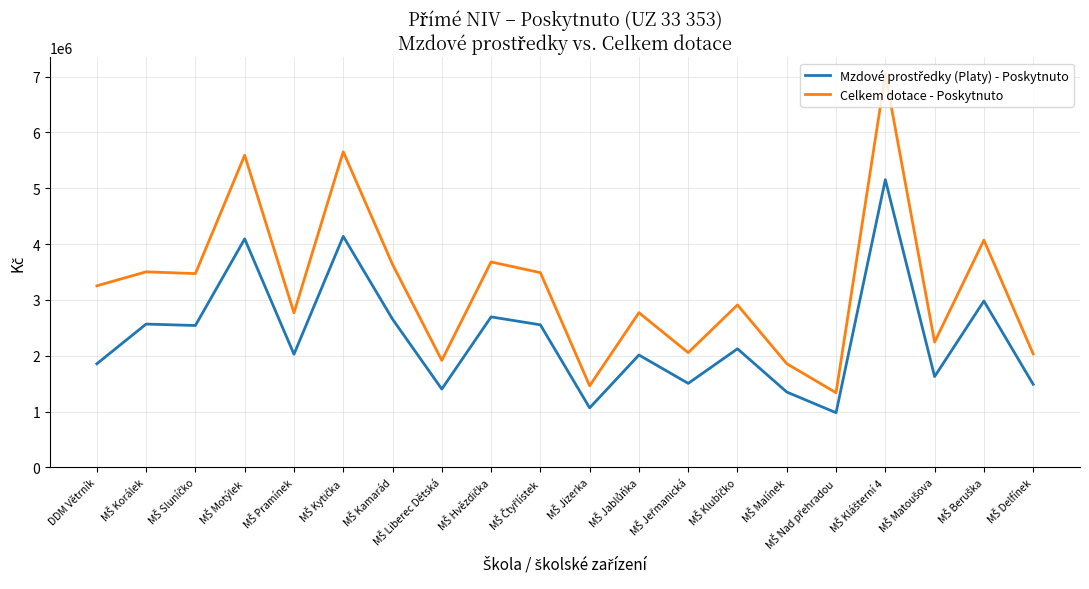

How many lines are shown in the chart?

2